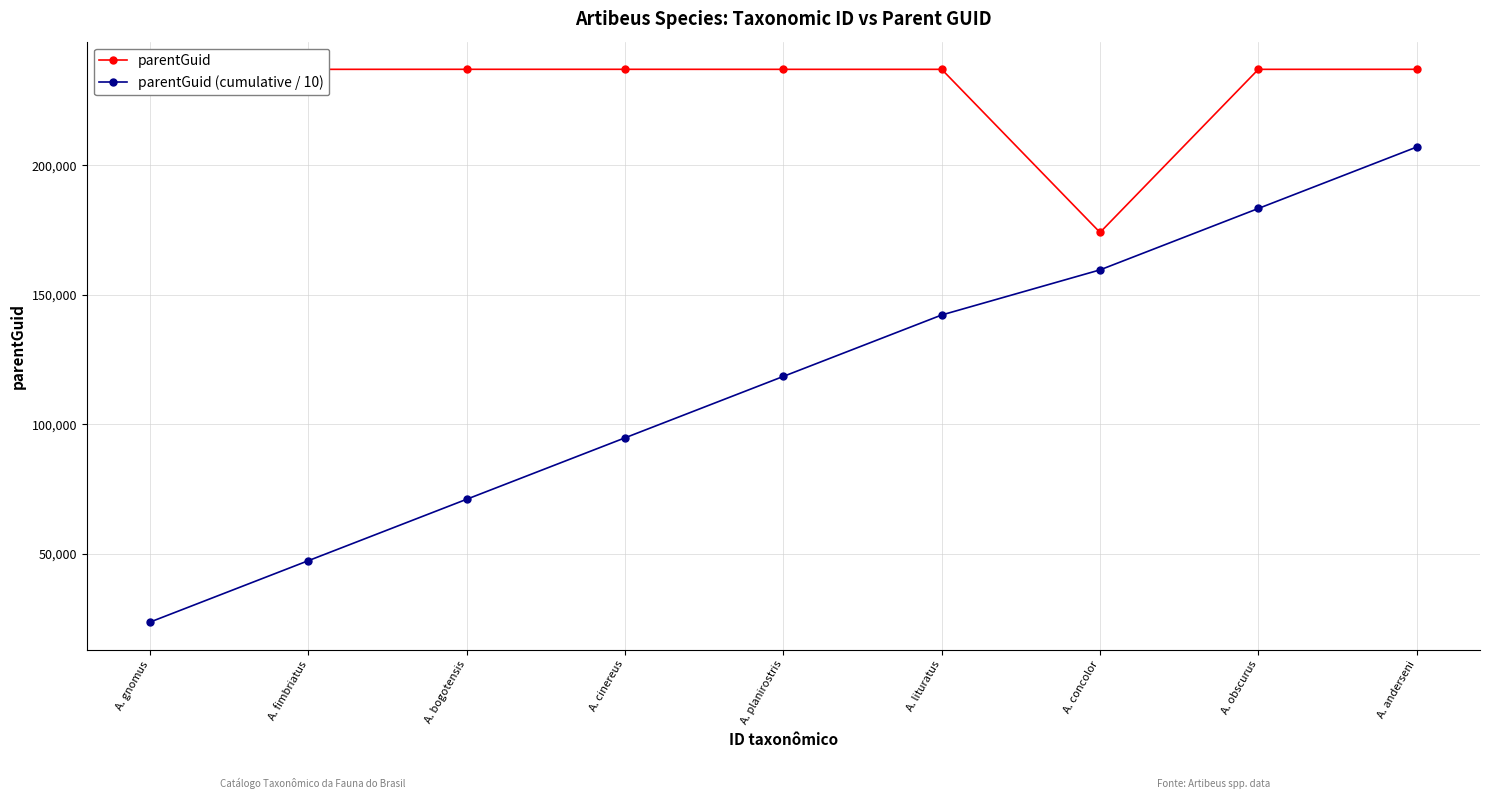

At which category does parentGuid reach its first local valley?

A. fimbriatus